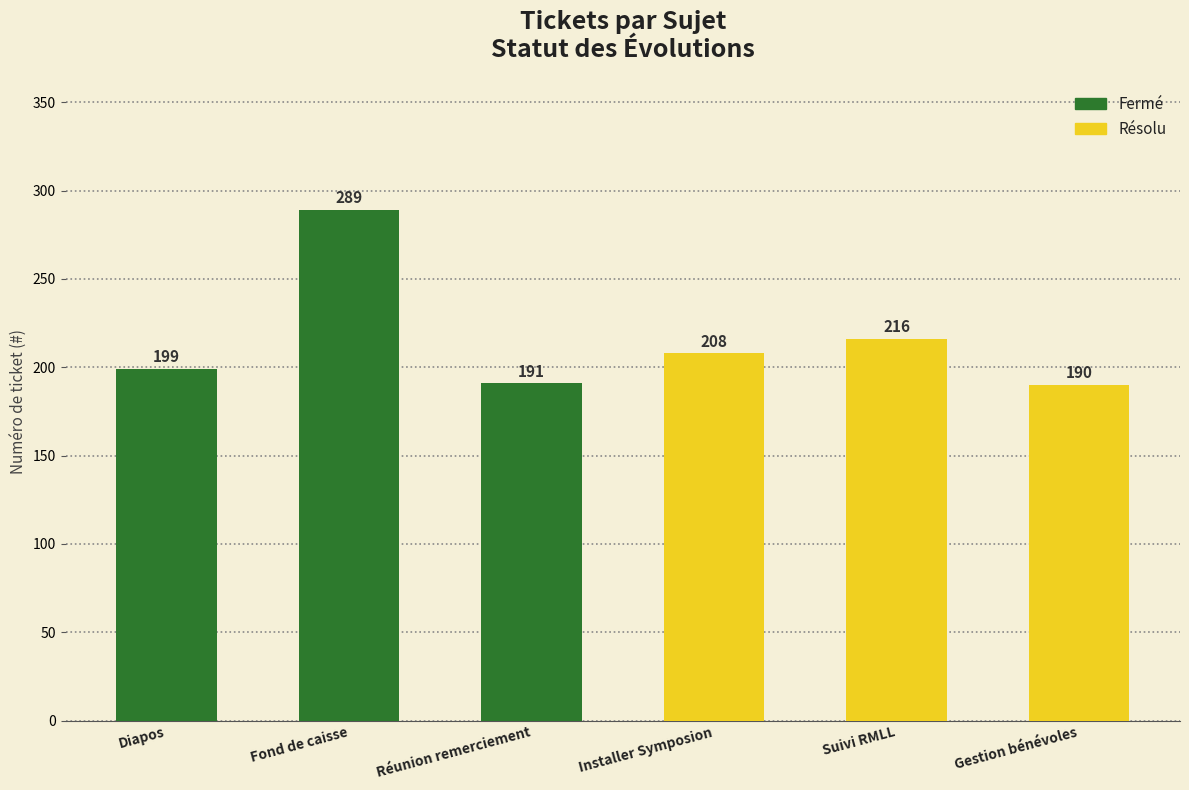

What is the label of the 6th bar from the left?

Gestion bénévoles